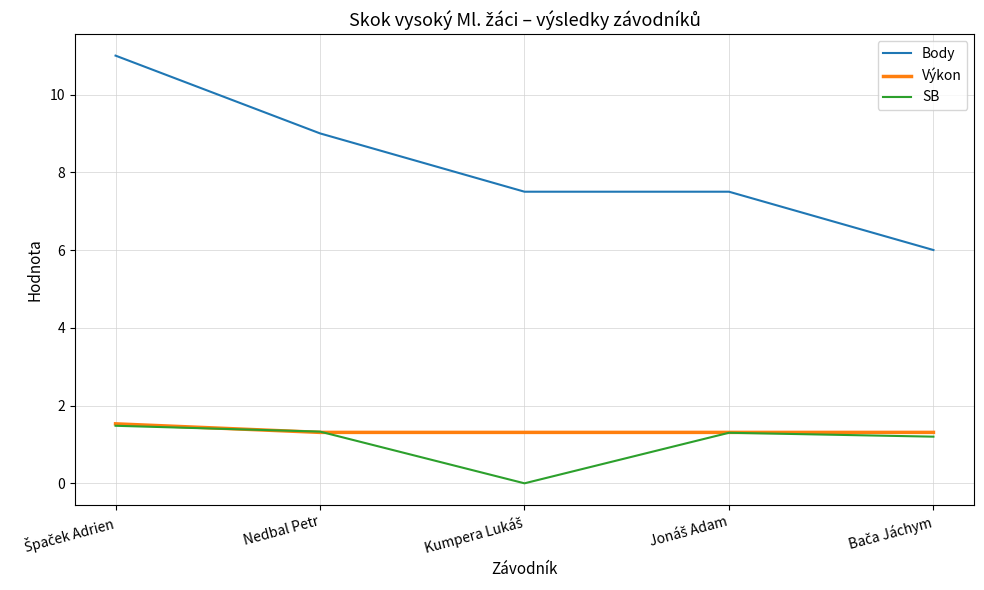

True or false: SB and Body cross at least once.

False